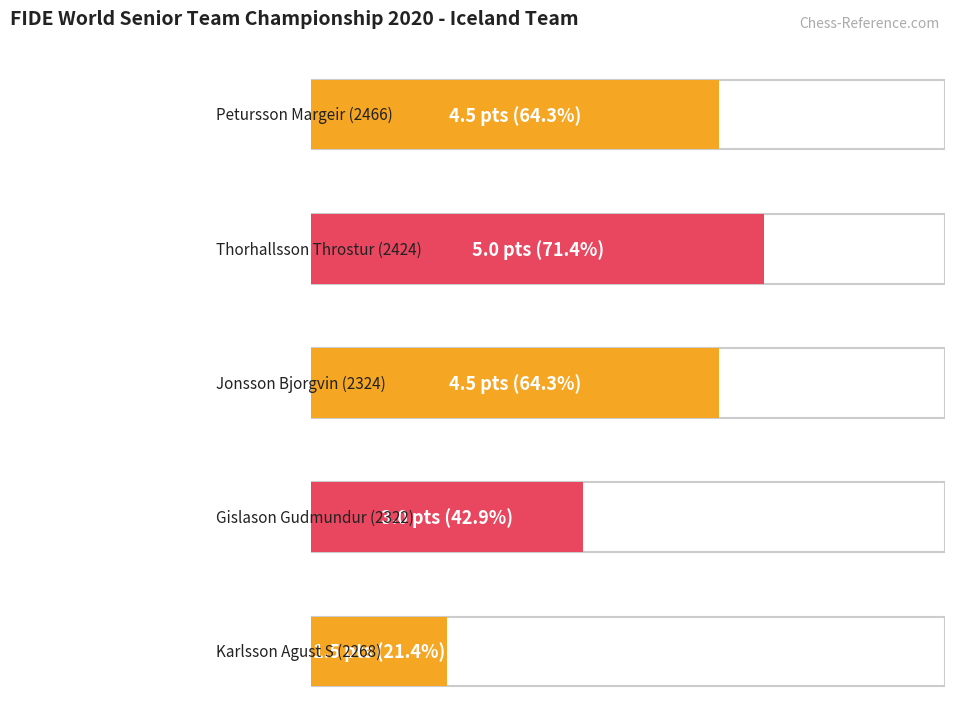

What is the sum of the values at Thorhallsson Throstur and Jonsson Bjorgvin?

9.5